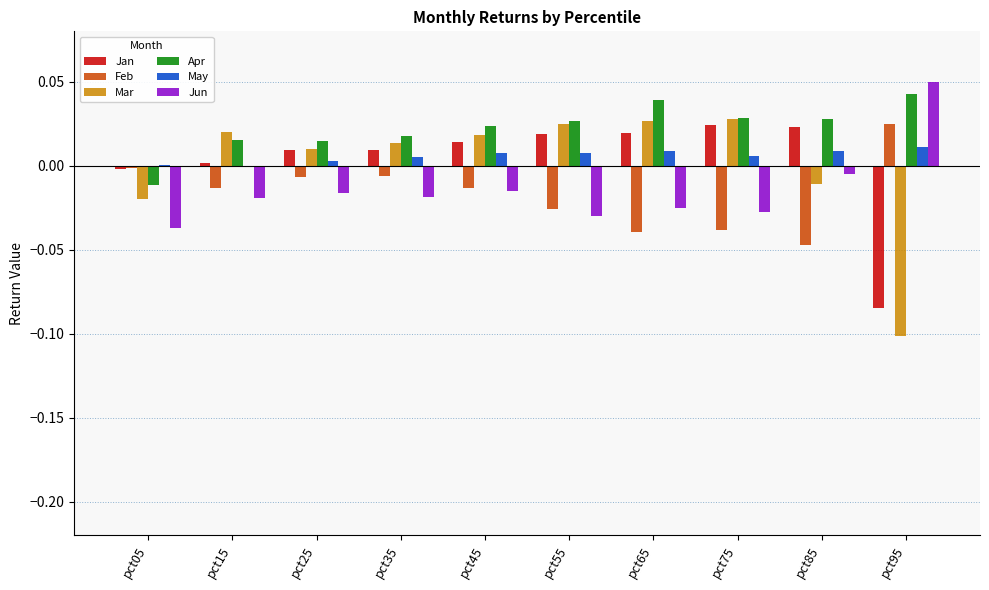

How many series are shown in this chart?

6